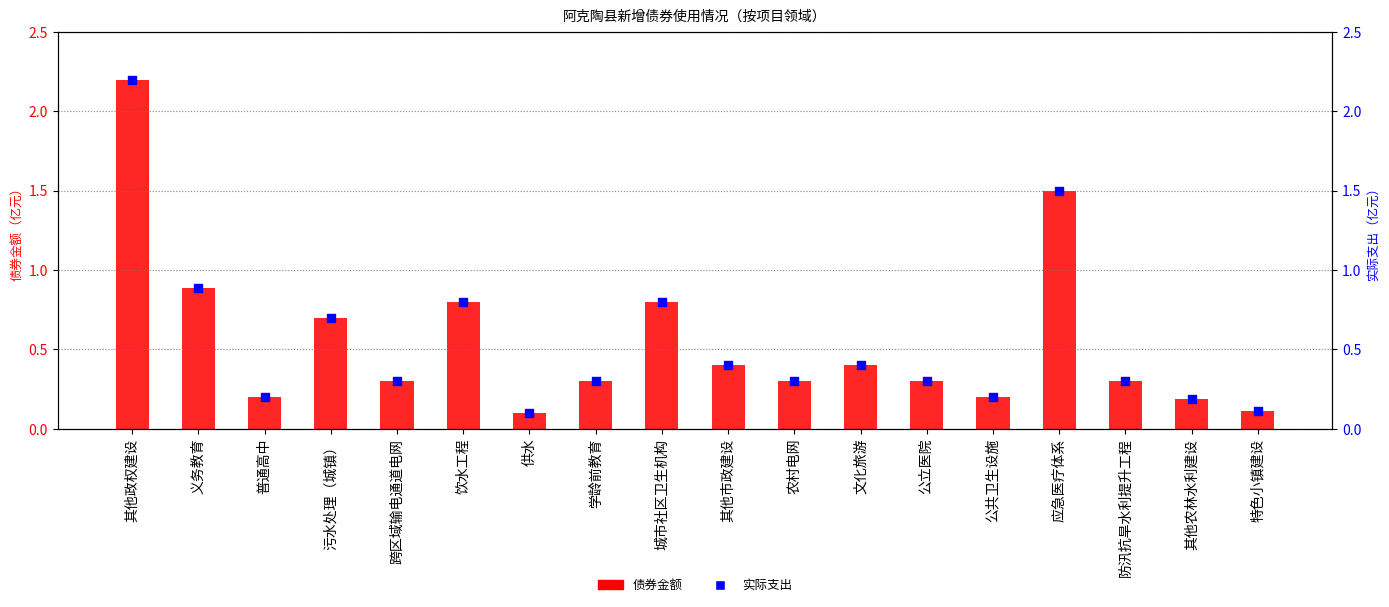

Which series reaches the minimum Y coordinate?

债券金额